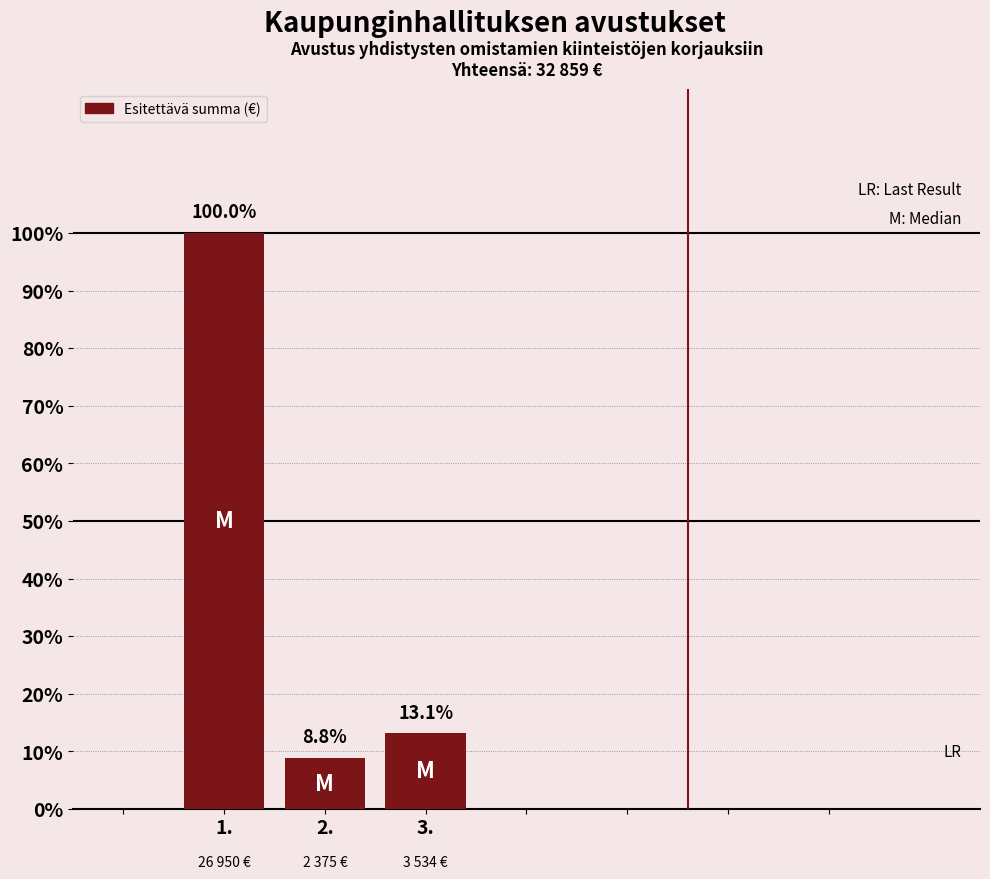

Does the chart contain any negative values?

No